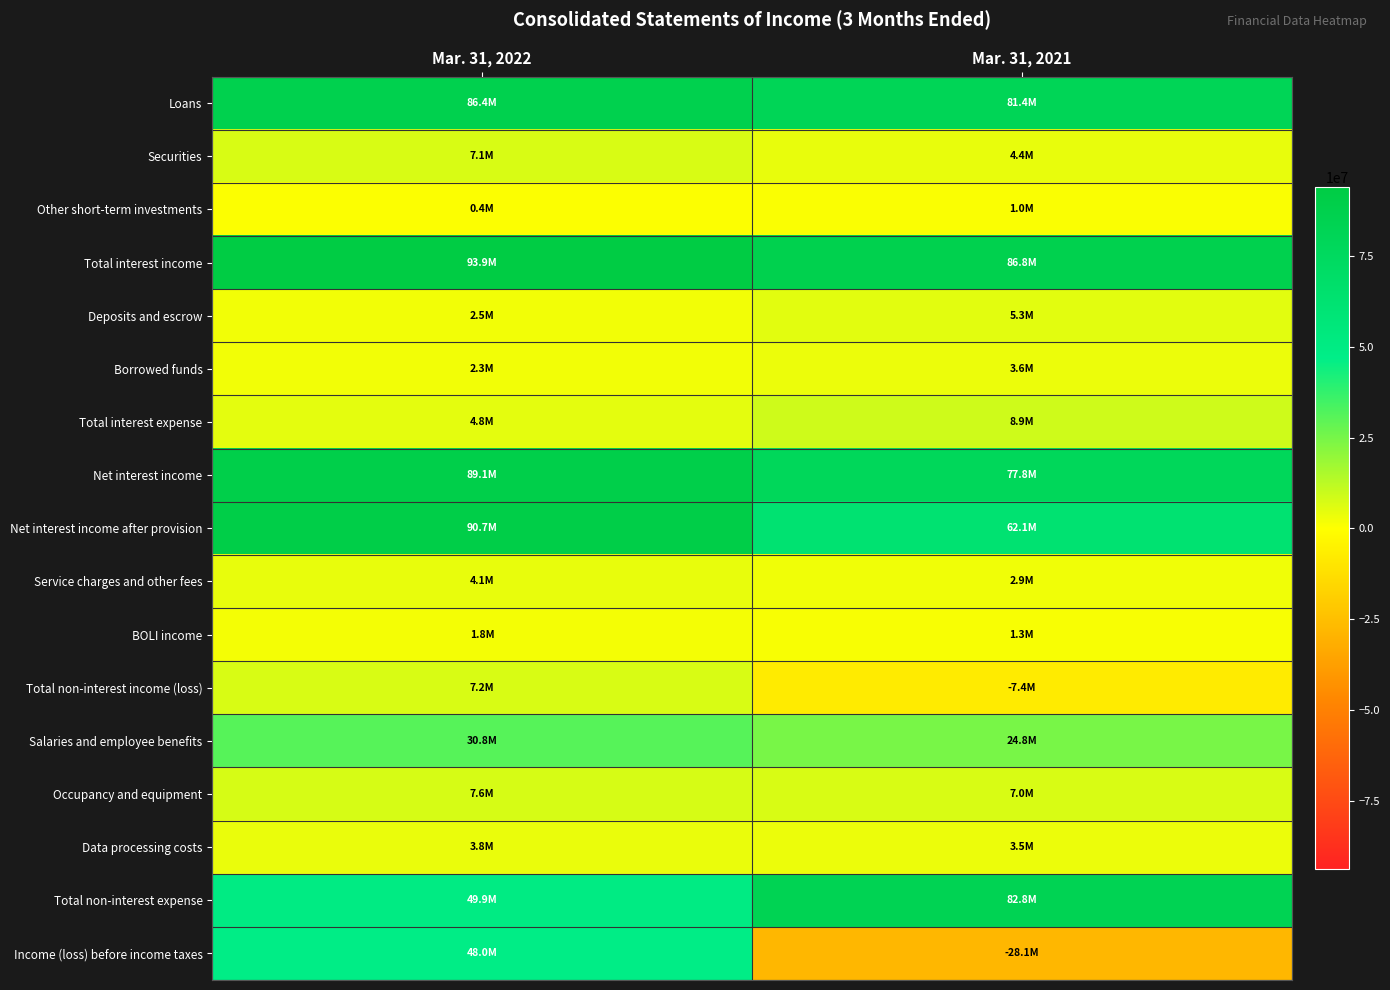

How many distinct data groups are displayed?

17